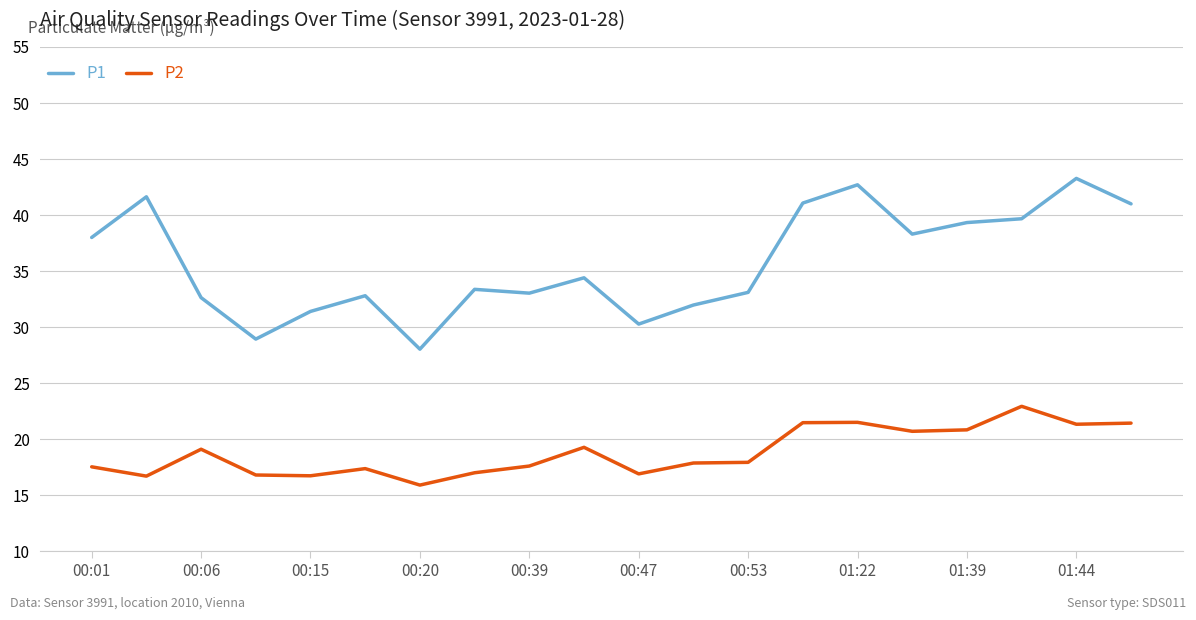

What is the highest value of the P2 series?

22.9